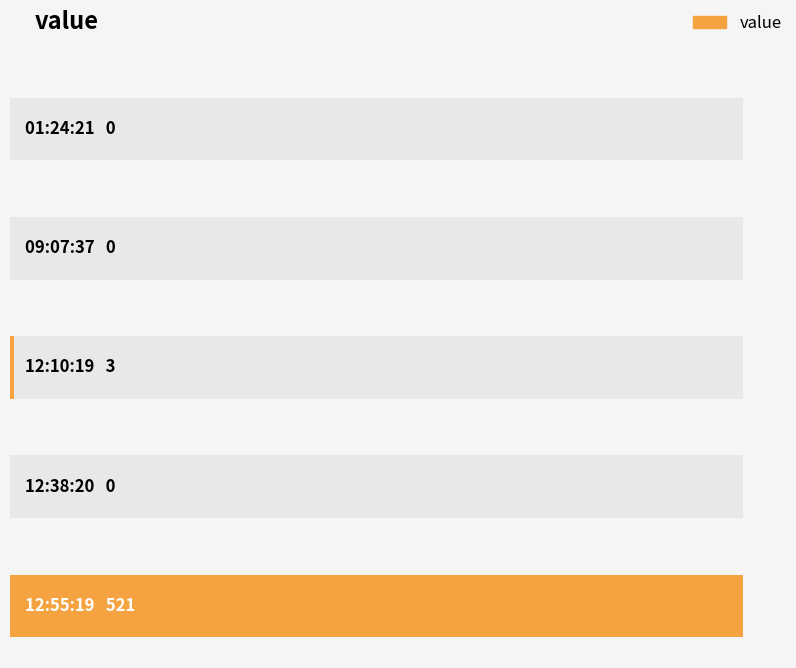

Reading right to left, transcribe all the data shown in this chart.

521	0	3	0	0